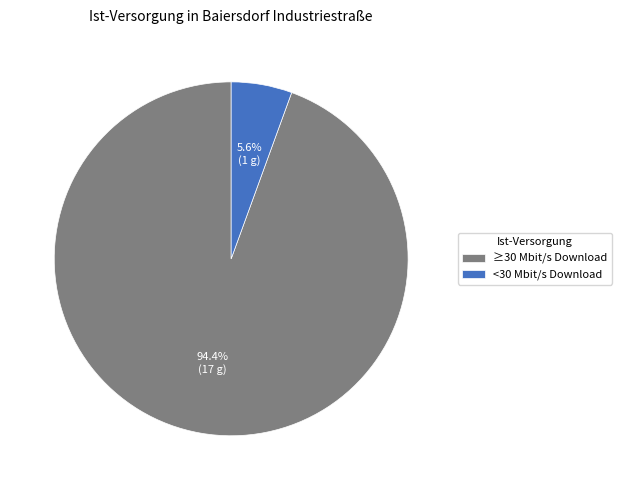

What portion of the pie excludes ≥30 Mbit/s Download?

5.6%